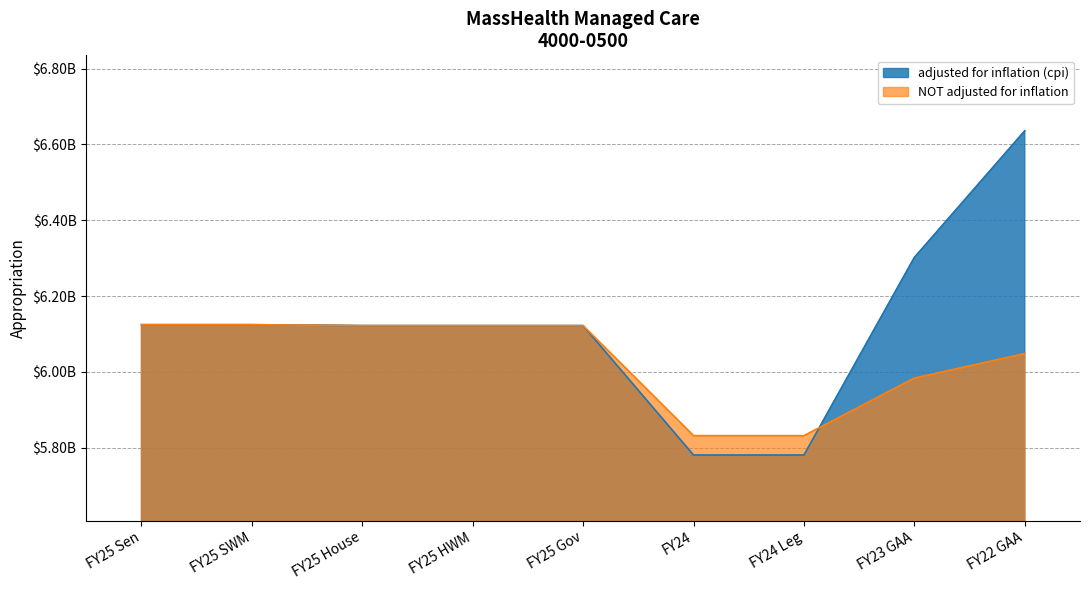

Reading right to left, transcribe all the data shown in this chart.

adjusted for inflation (cpi): FY22 GAA=6635962201	FY23 GAA=6301859376	FY24 Leg=5780679269	FY24=5780679269	FY25 Gov=6122042394	FY25 HWM=6122042394	FY25 House=6122042394	FY25 SWM=6124542394	FY25 Sen=6124542394
NOT adjusted for inflation: FY22 GAA=6048311783	FY23 GAA=5983593690	FY24 Leg=5831782318	FY24=5831782318	FY25 Gov=6122042394	FY25 HWM=6122042394	FY25 House=6122042394	FY25 SWM=6124542394	FY25 Sen=6124542394